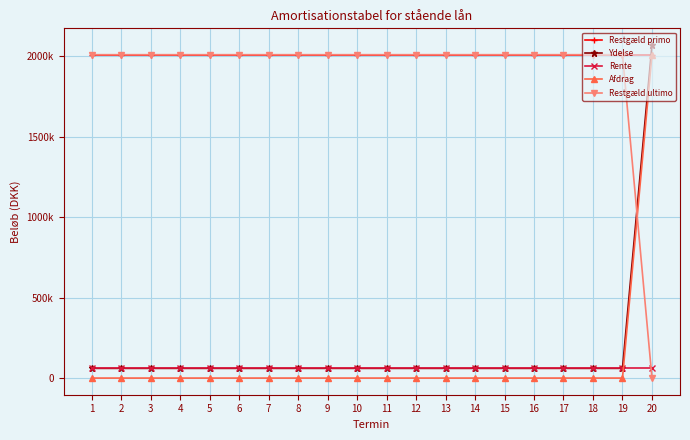

What is the spread (max minus min) of values at 11?

2010000